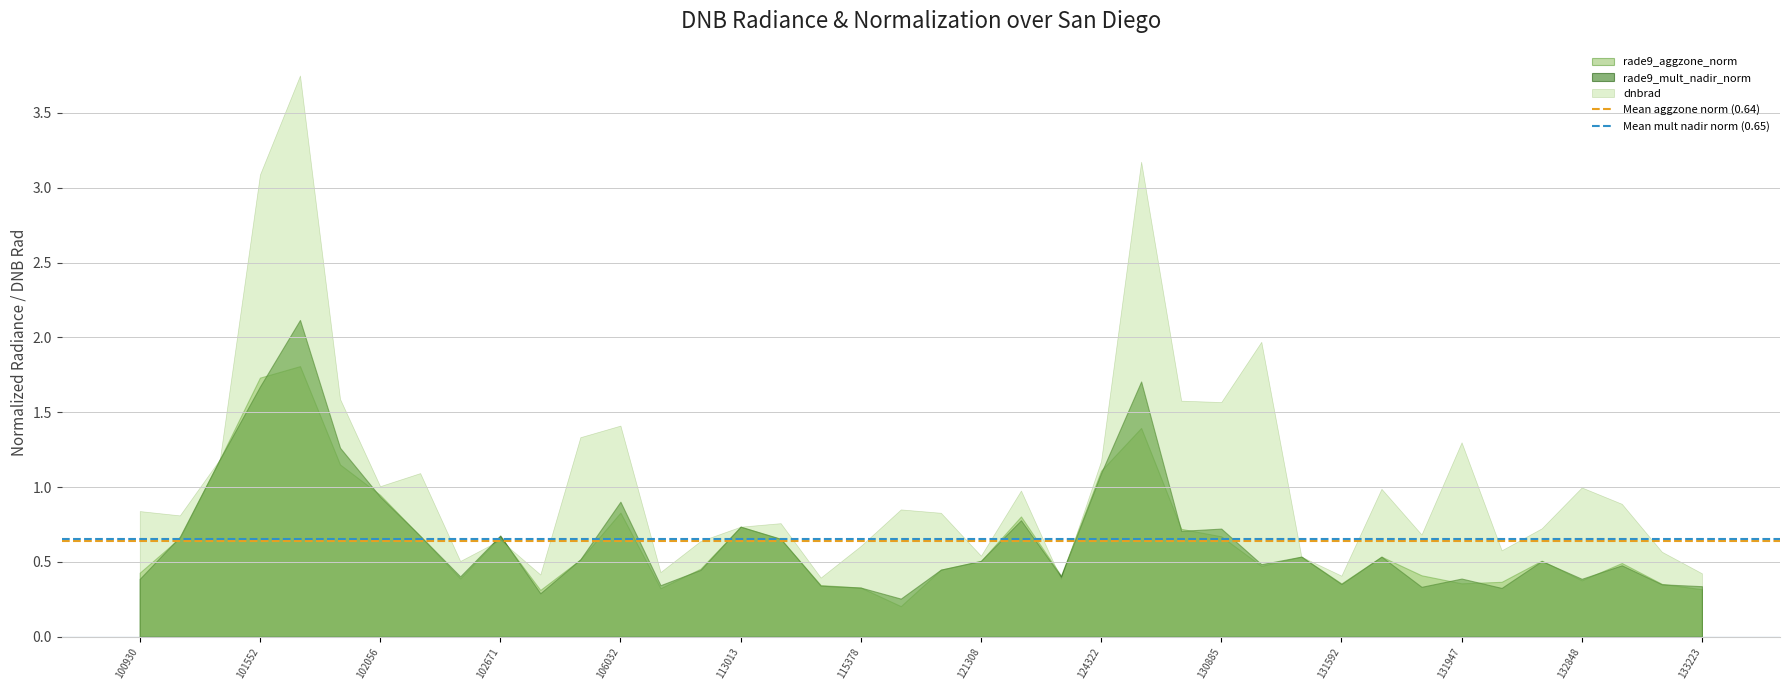

Which series has the widest spread of values?

dnbrad